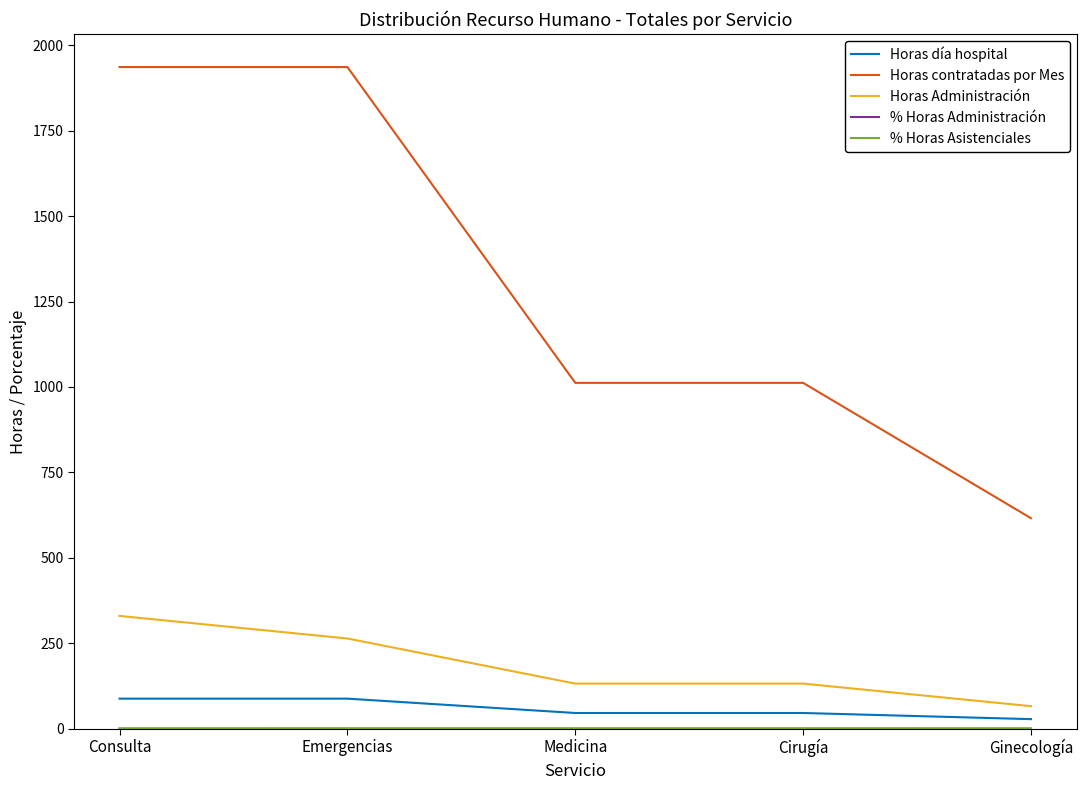

Which category has the highest value in the Horas Administración series?

Consulta